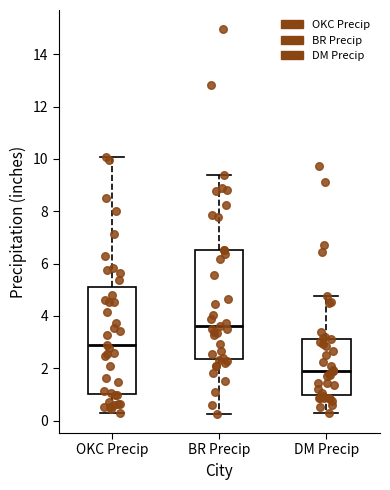

Reading left to right, transcribe this box plot: for each box, give where its median line is, the range the box spans, and where its two whiskers end, as read against the y-axis. The values are not printed on the chart, so give them approximately, as read against the axis.

OKC Precip: median 2.8, box 1.0 to 5.0, whiskers 0.2 to 10.0
BR Precip: median 3.6, box 2.4 to 6.6, whiskers 0.2 to 9.4
DM Precip: median 1.8, box 1.0 to 3.2, whiskers 0.4 to 4.8